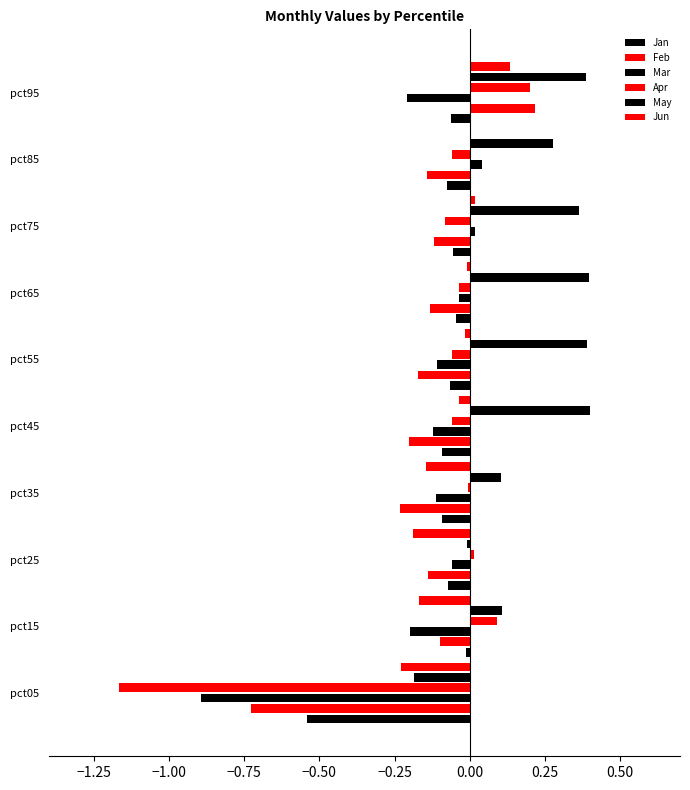

What is the lowest value of the Jan series?

-0.5